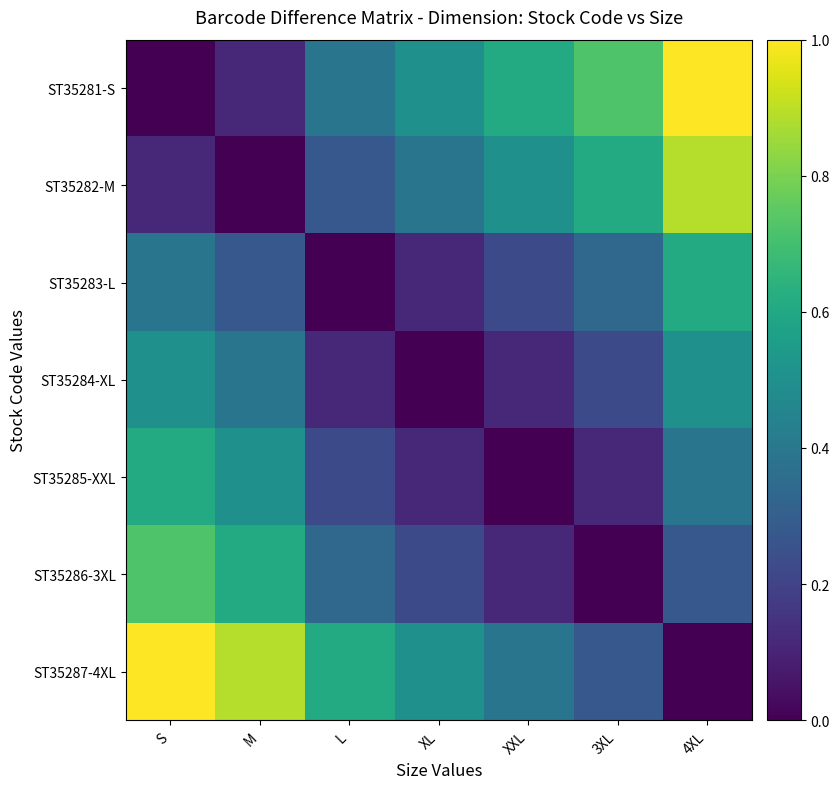

What is the total value across all series at S?

3.3